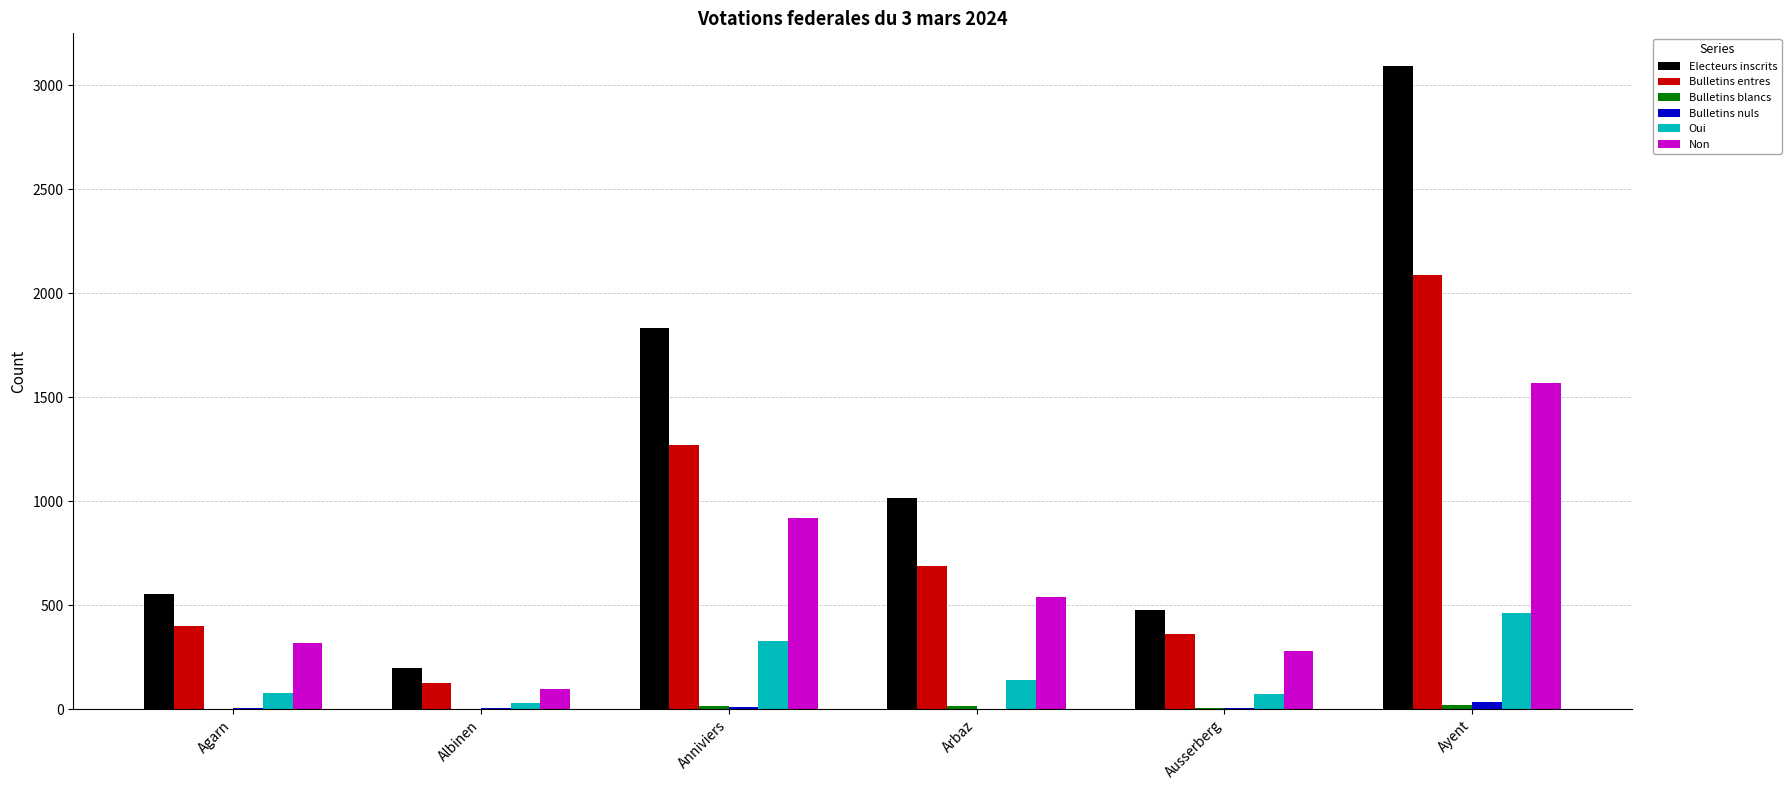

What is the maximum value shown in the chart?

3095